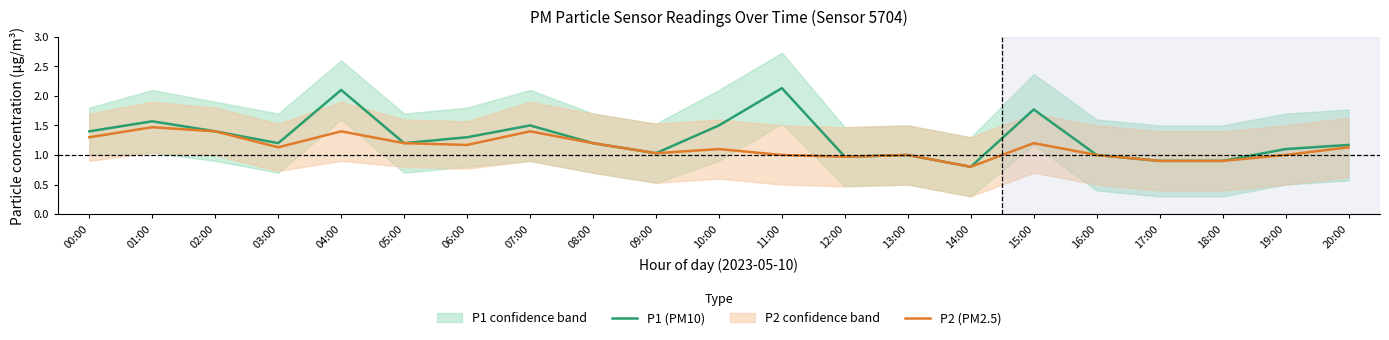

What is the label of the 8th point from the right?

13:00